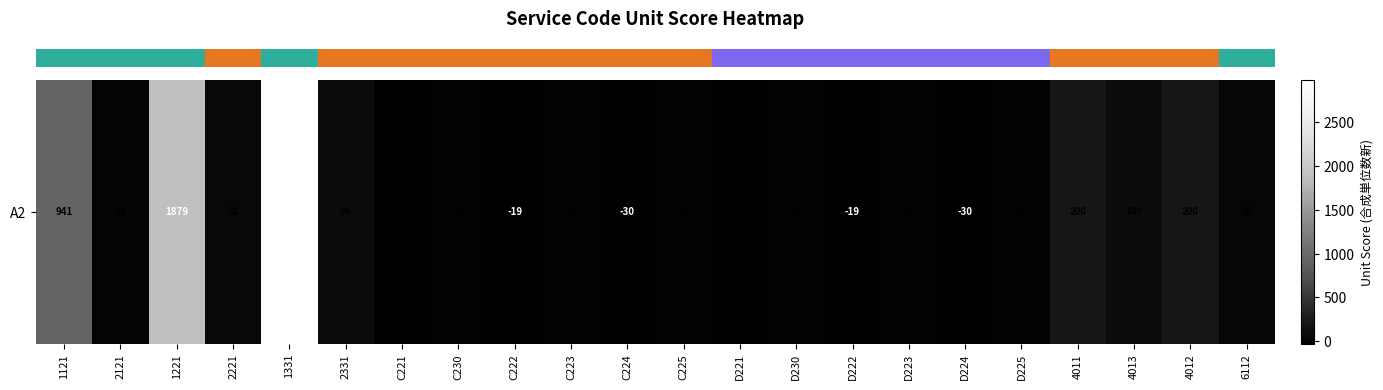

Rank the categories by value from highest to lowest.

1331, 1221, 1121, 4011, 4012, 4013, 2331, 2221, 6112, 2121, C230, C223, C225, D230, D223, D225, C221, D221, C222, D222, C224, D224